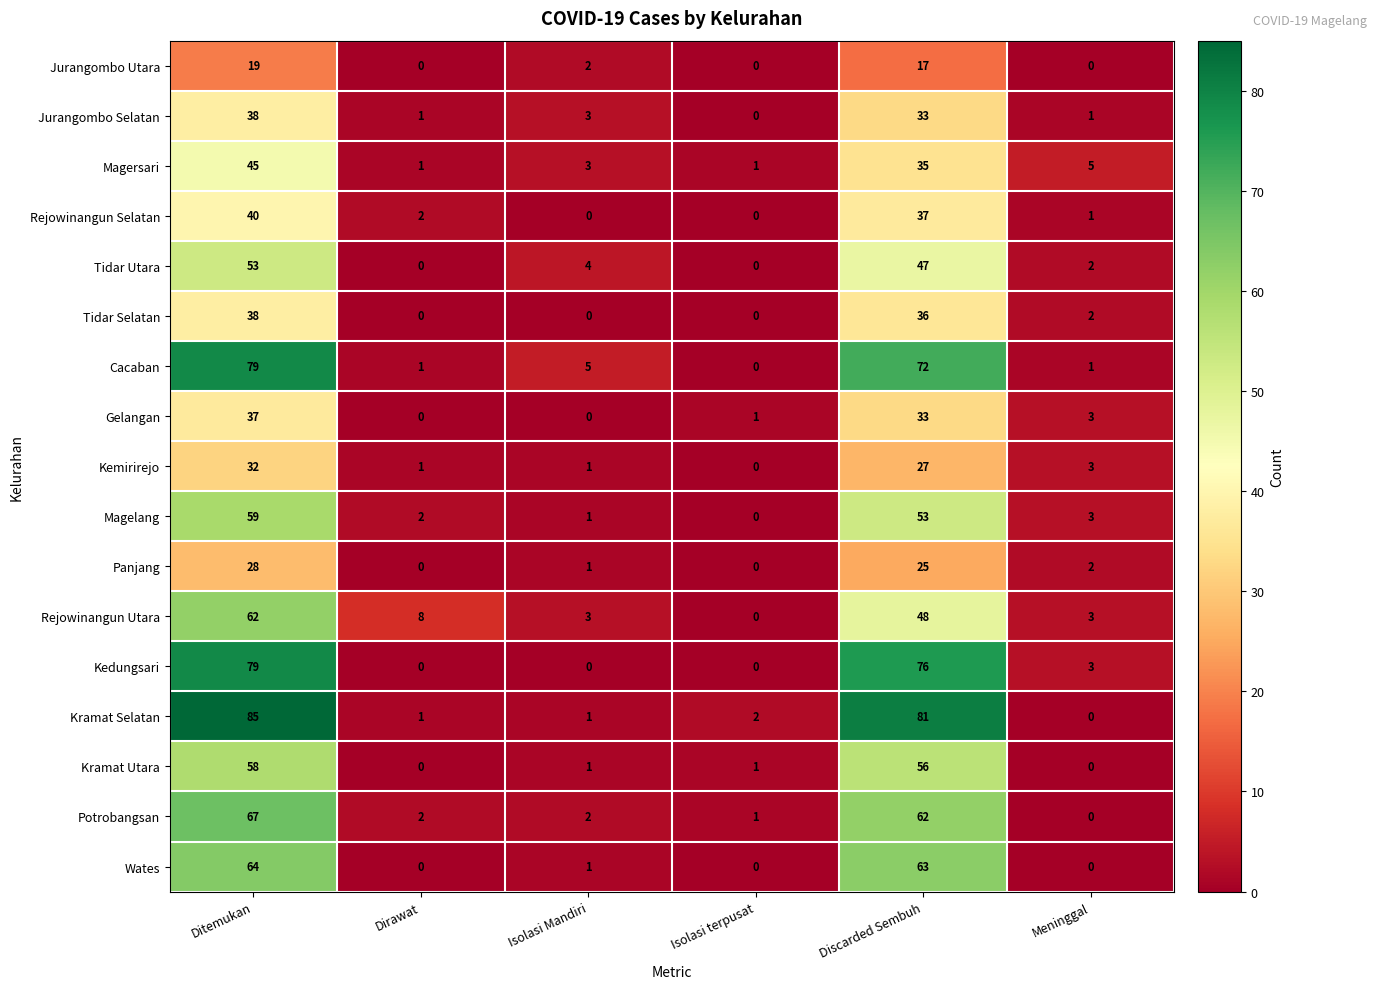

Where does the Rejowinangun Utara series first go above 8?

Ditemukan